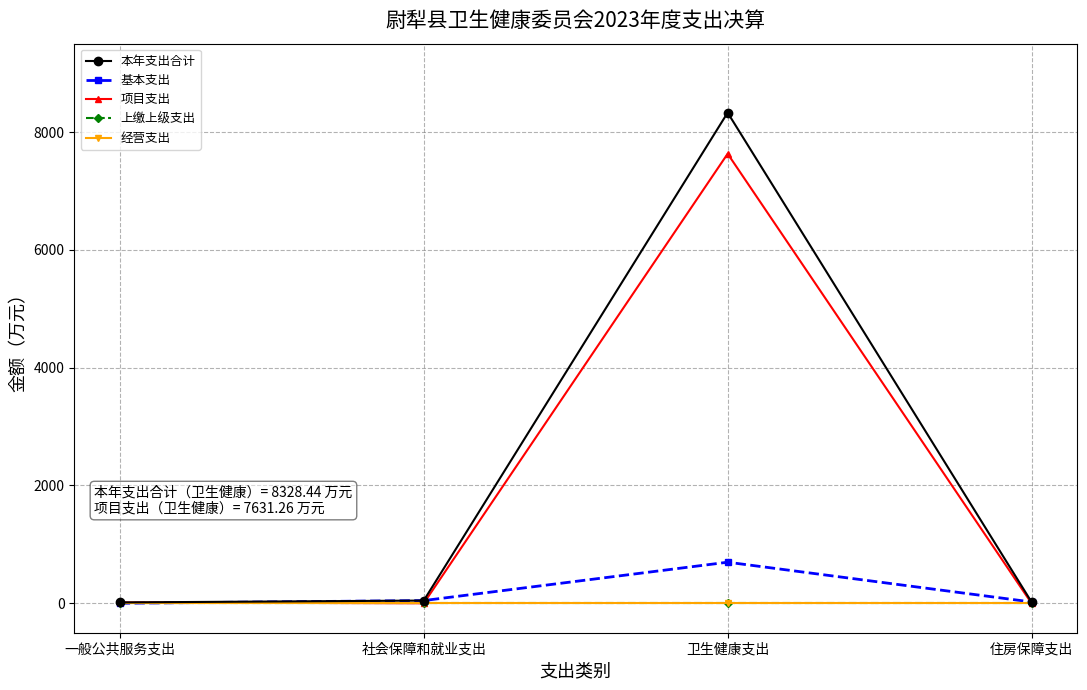

Is this an area chart (filled region under the line)?

No